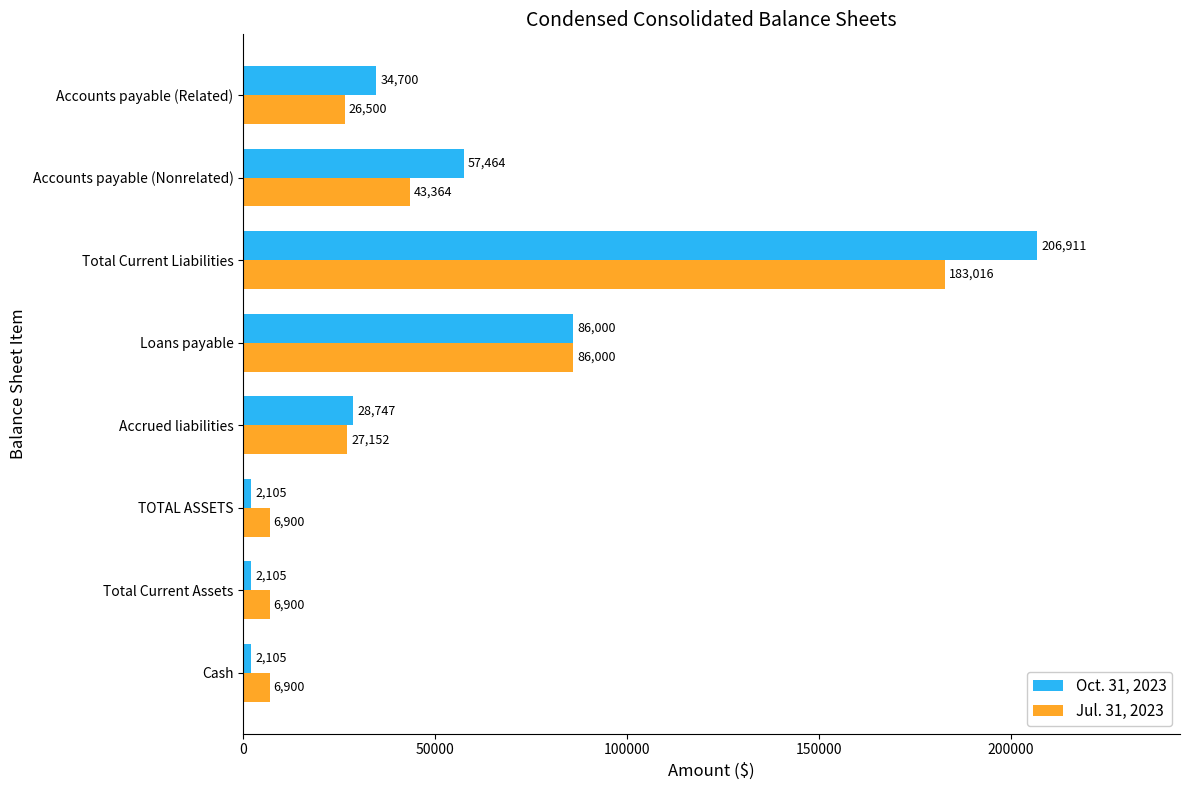

The Jul. 31, 2023 series shows 6900 at Total Current Assets. True or false?

True